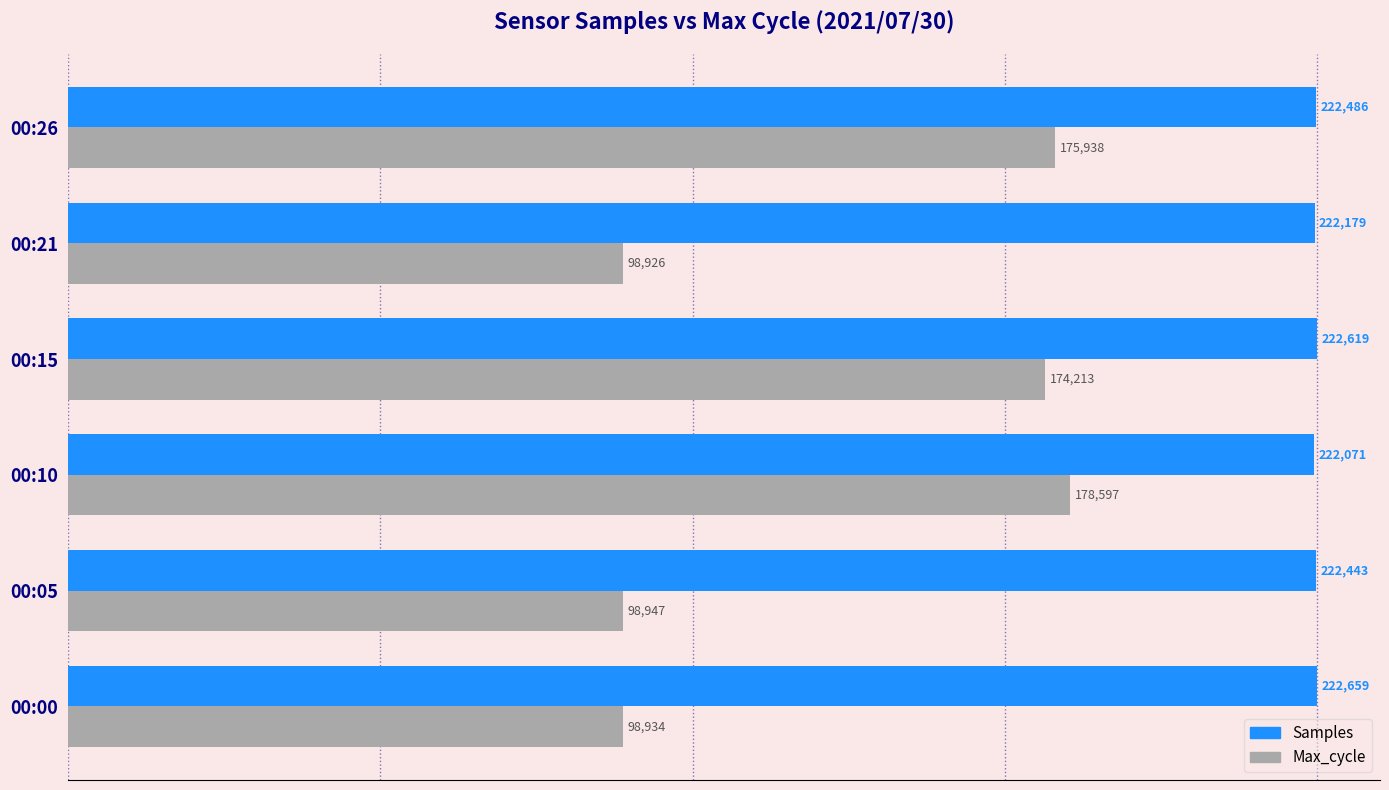

What is the sum of all Max_cycle values?

825555